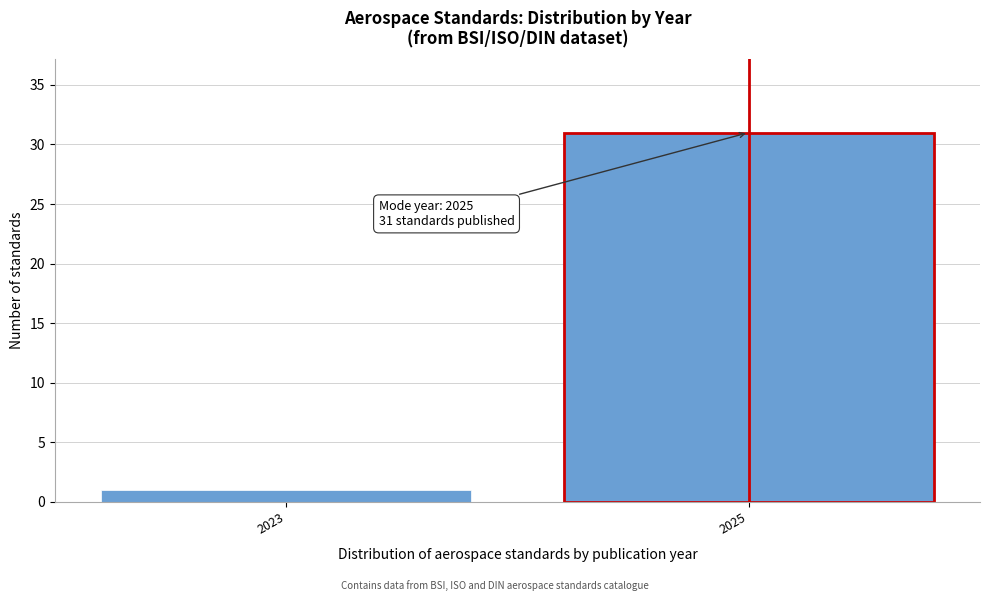

Reading left to right, what are all the values shown in this chart?

2023=1	2025=31